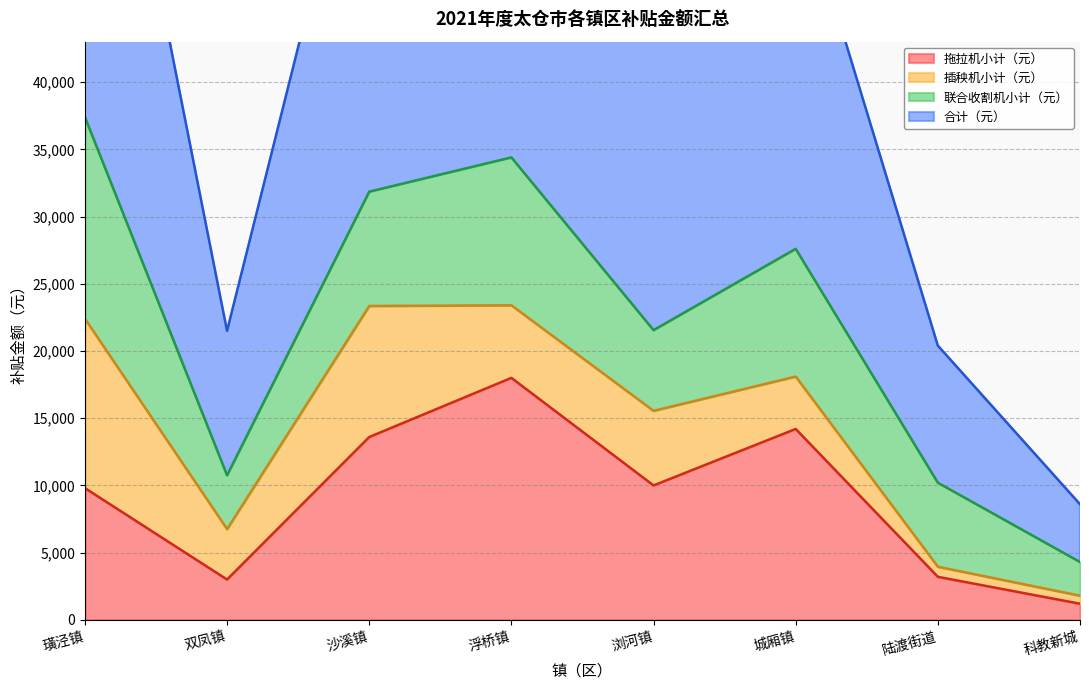

What is the label of the 1st point from the right?

科教新城